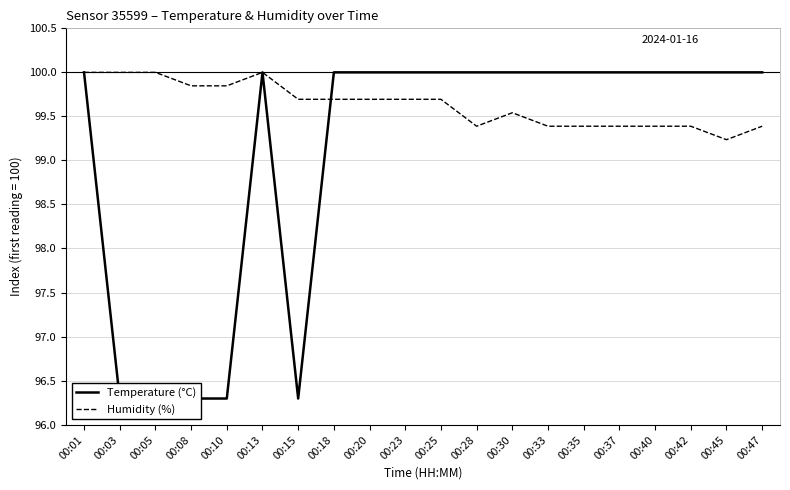

True or false: Temperature (°C) and Humidity (%) intersect in this chart.

True